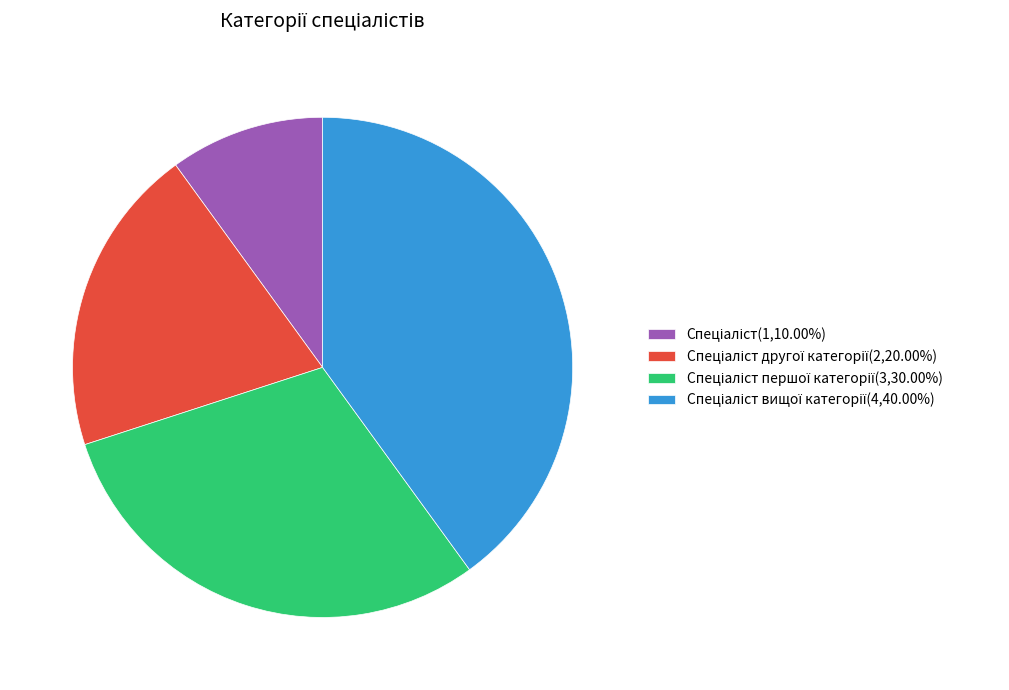

Is there any slice that represents more than half of the pie?

No